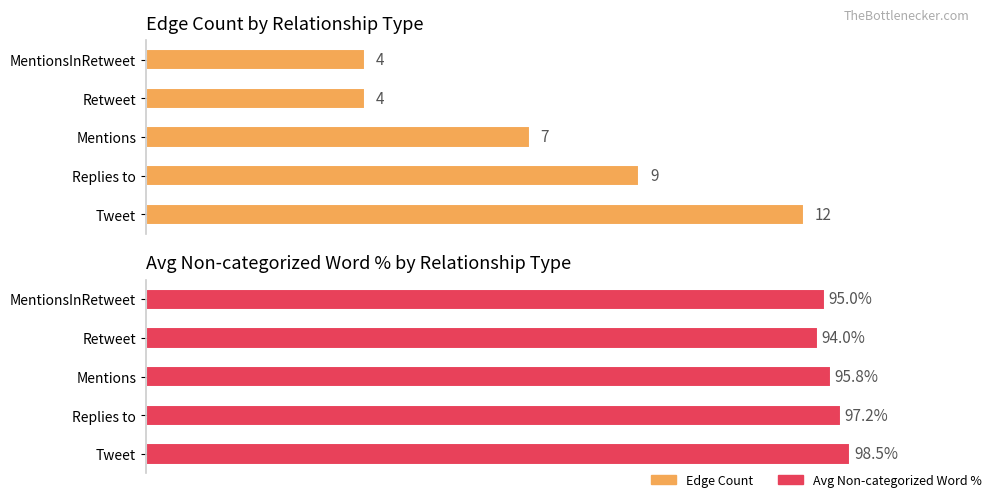

Is it true that Avg Non-categorized Word % equals 153.1 at 0?

False